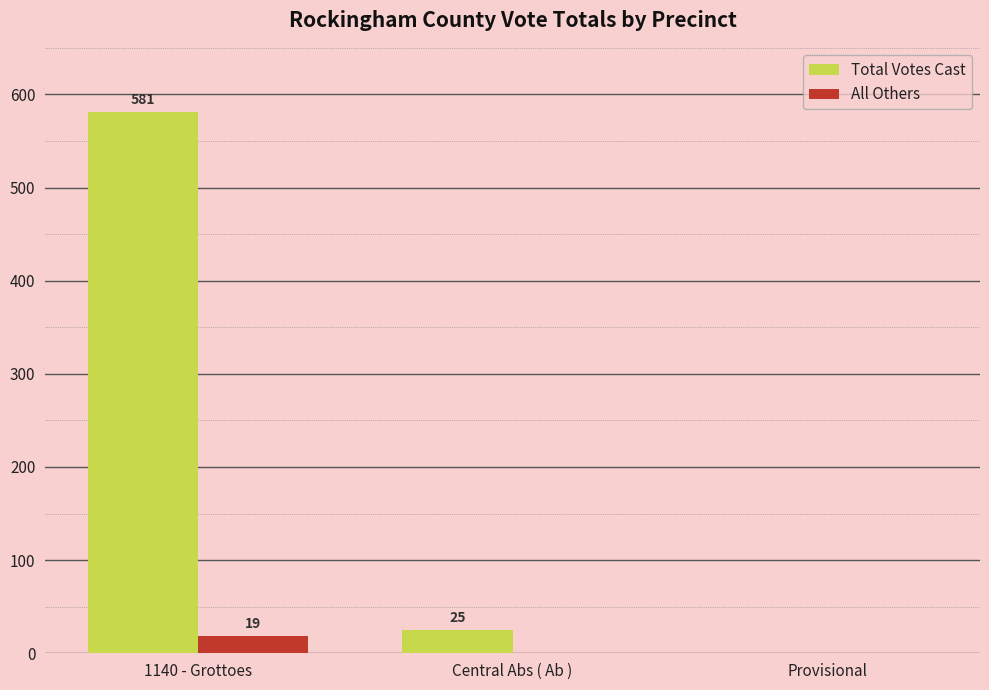

The All Others series shows 0 at Central Abs ( Ab ). True or false?

True